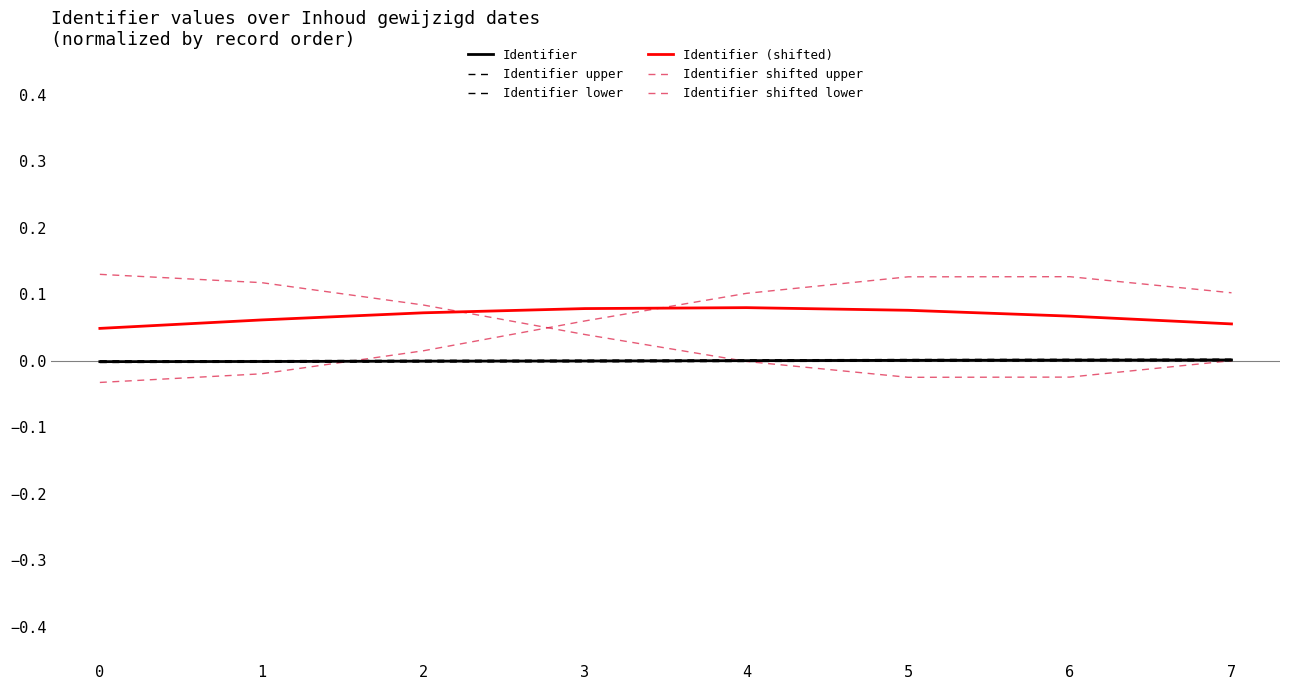

Does the chart have visible grid lines?

No